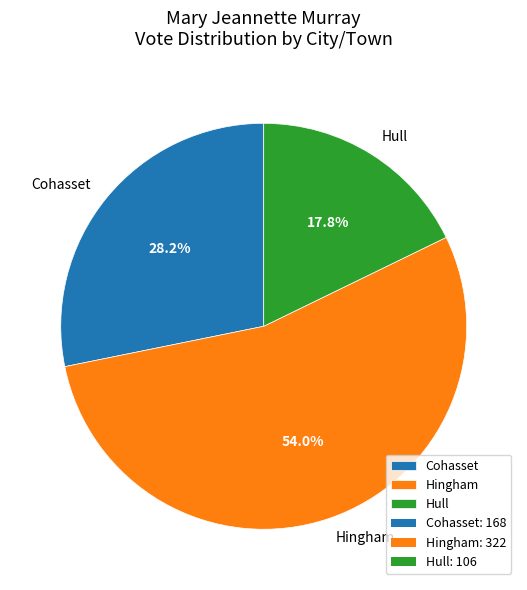

Does any single category account for the majority?

Yes